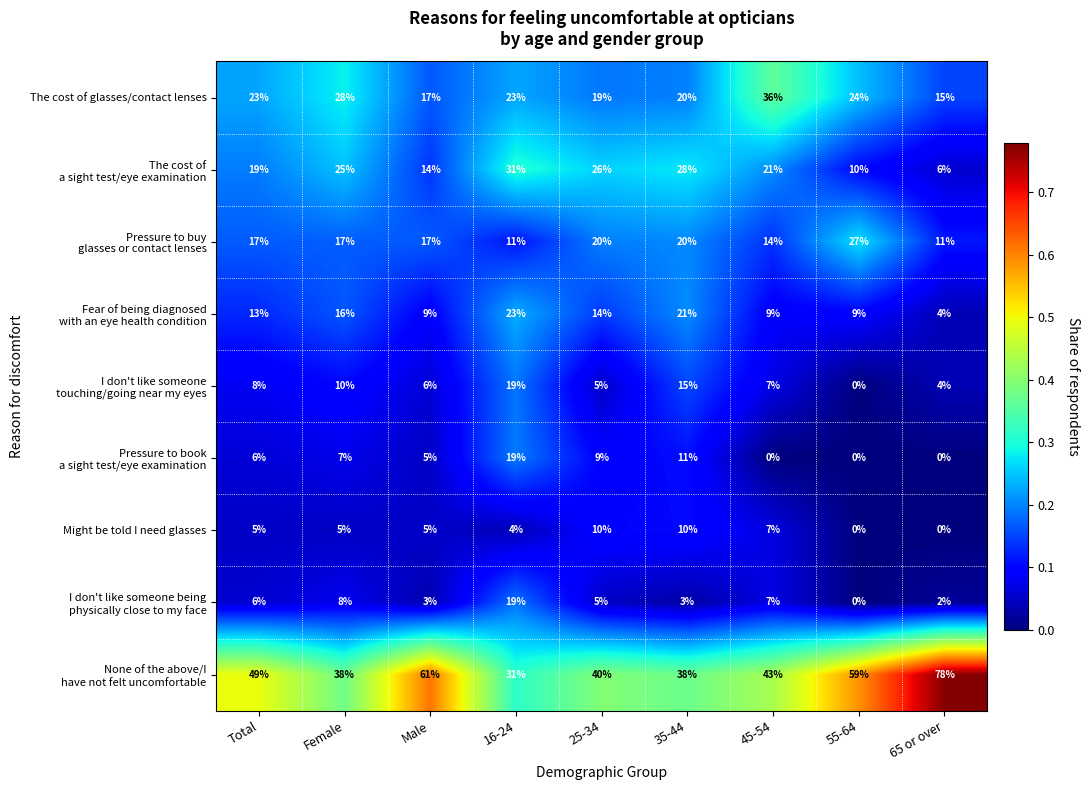

What is the total value across all series at 35-44?

166